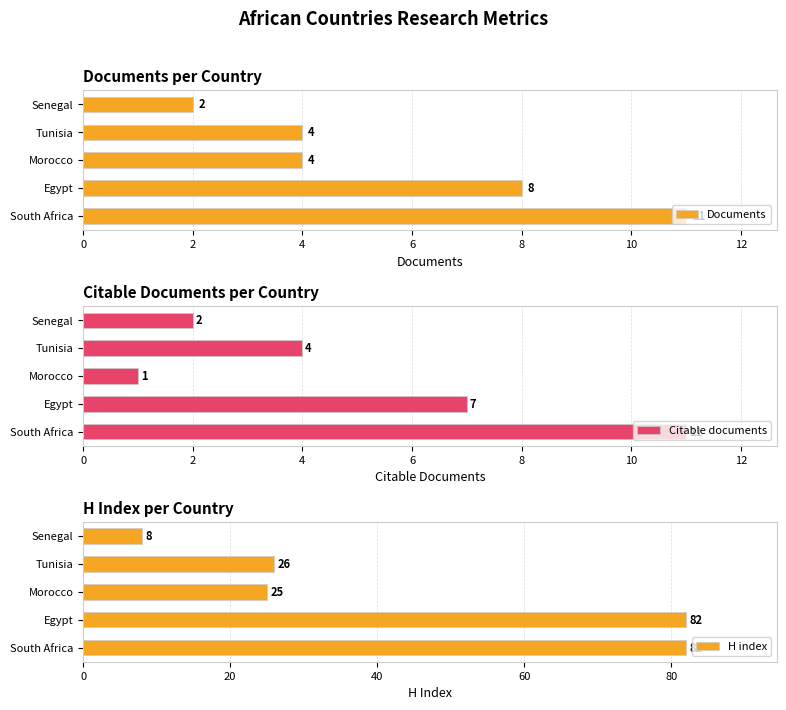

How many values in the H index series are below 26?

2